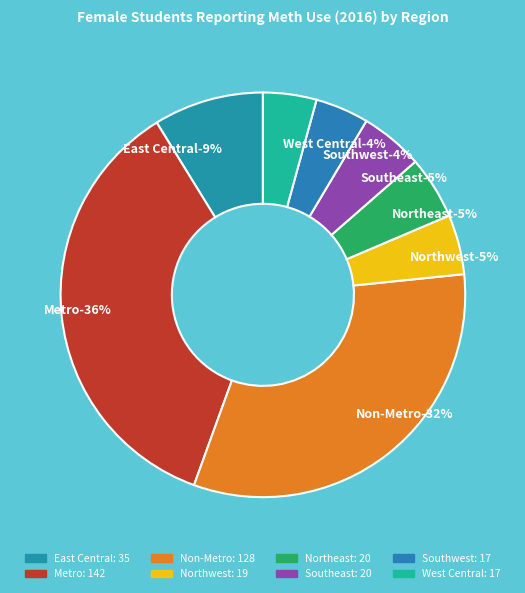

Is the sum of Northwest and Non-Metro greater than half?

No